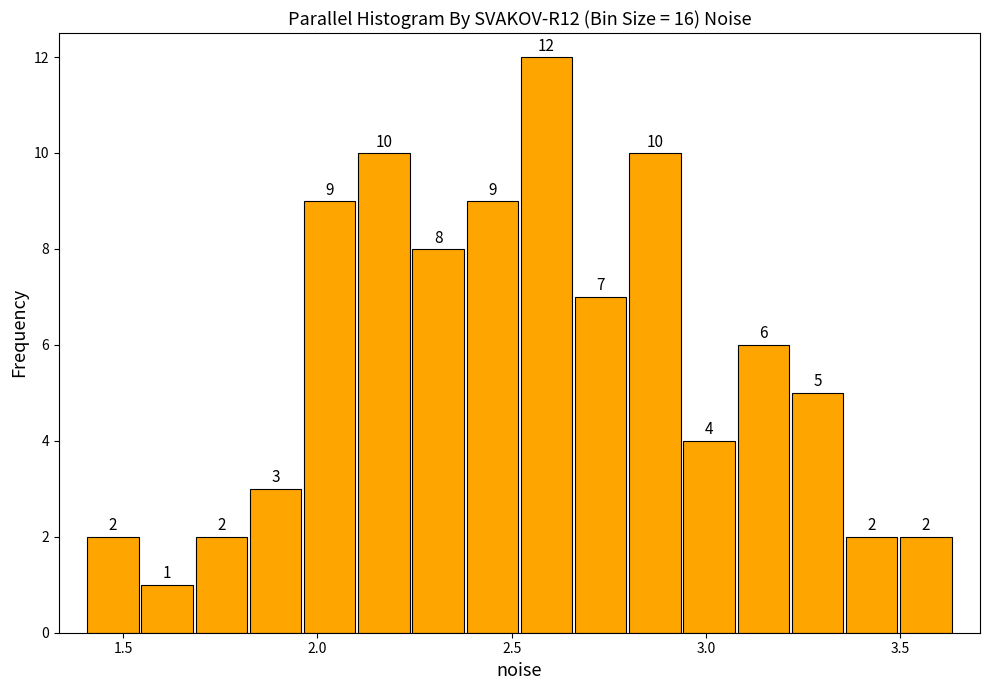

Around what value on the x-axis is the tallest bar? Give the approximate position of its centre, as read against the axis.

2.60